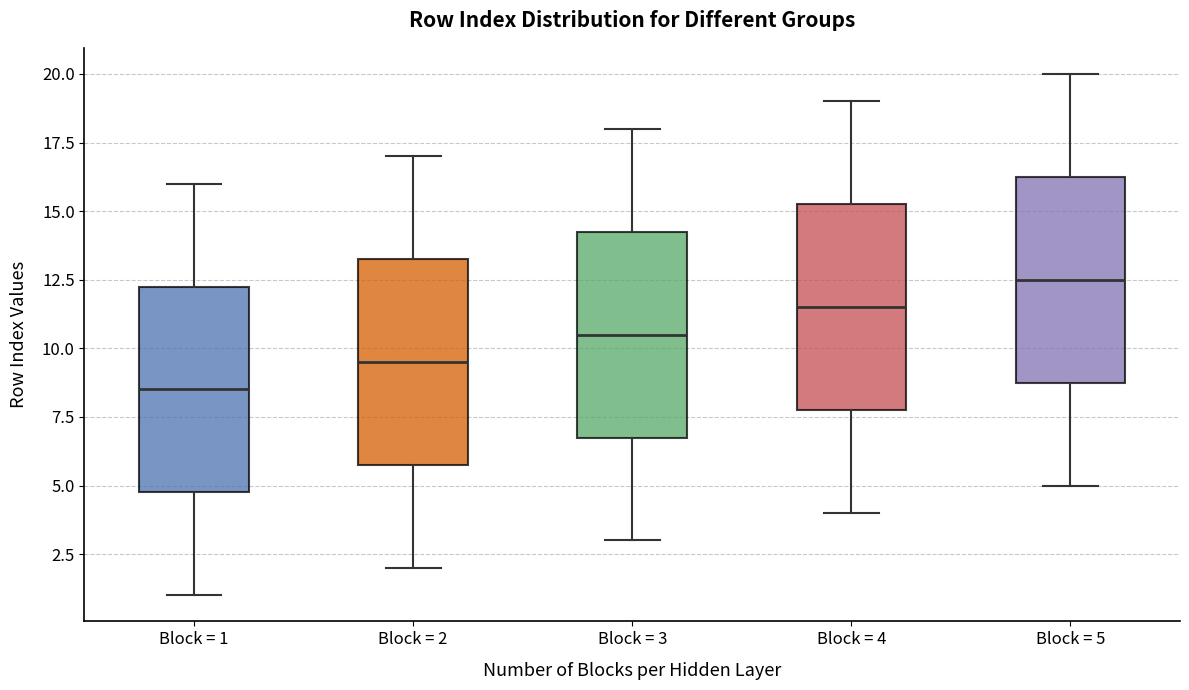

Where does the median line of the box for Block = 4 sit on the y-axis? The values are not printed on the chart, so give them approximately, as read against the axis.

11.5